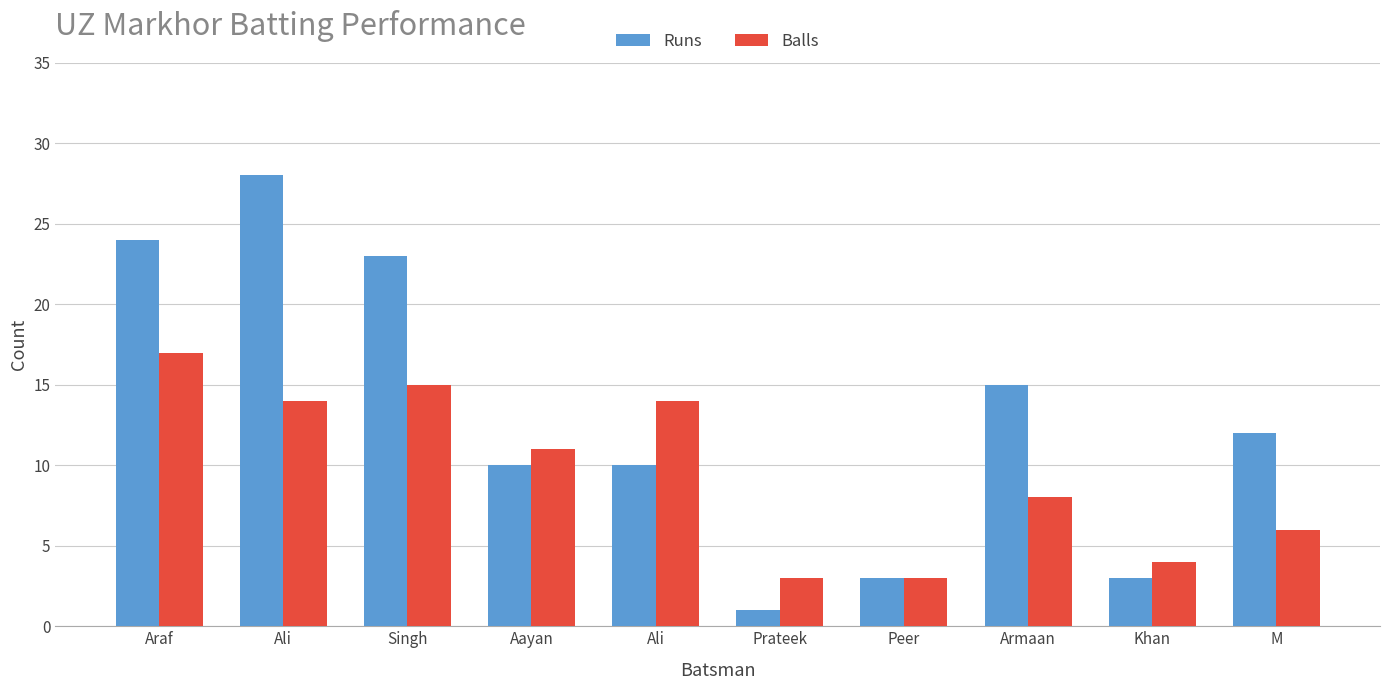

Does the chart contain stacked bars?

No